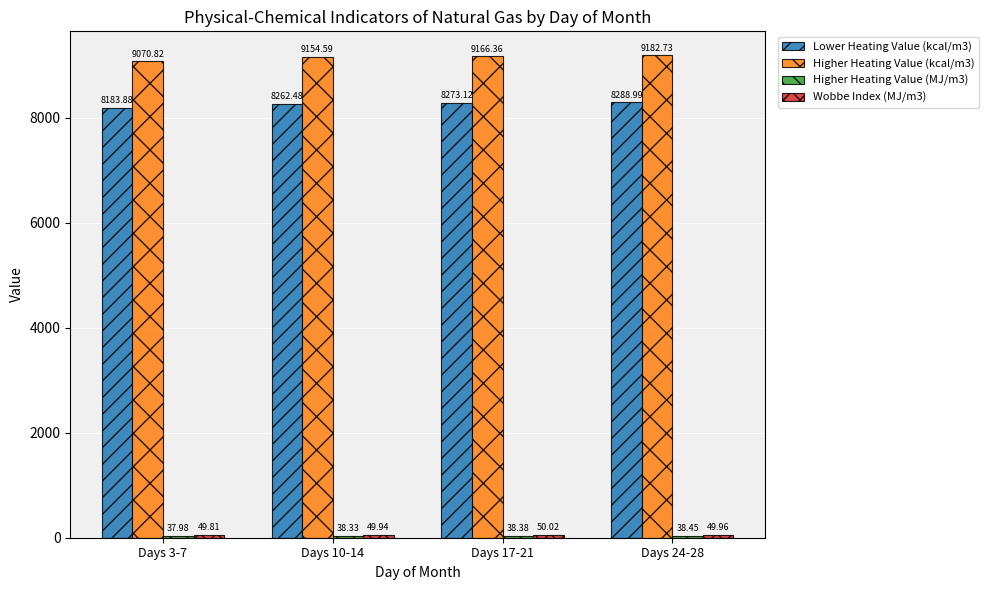

What is the label of the 1st bar from the right?

Days 24-28